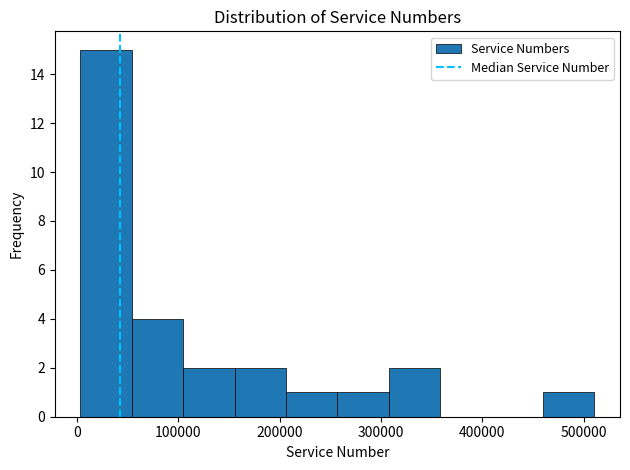

How tall is the bar that spans 310000 to 360000 on the x-axis? Neither the bar edges nor the heights are printed on the chart, so give them approximately, as read against the axes.

2